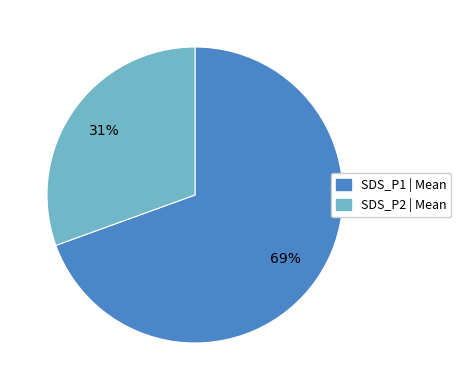

Does any single category account for the majority?

Yes